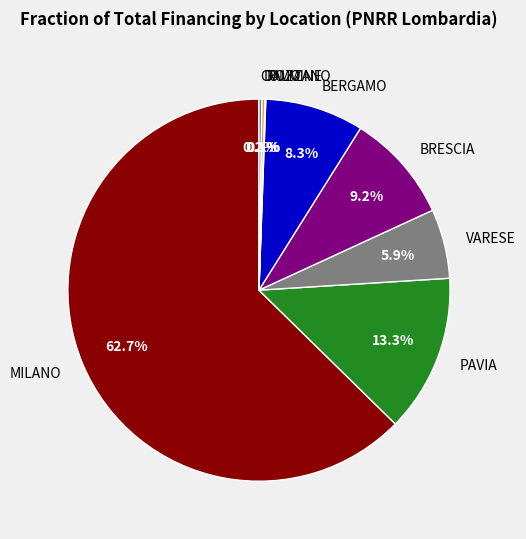

Between BRESCIA and VARESE, which is larger?

BRESCIA